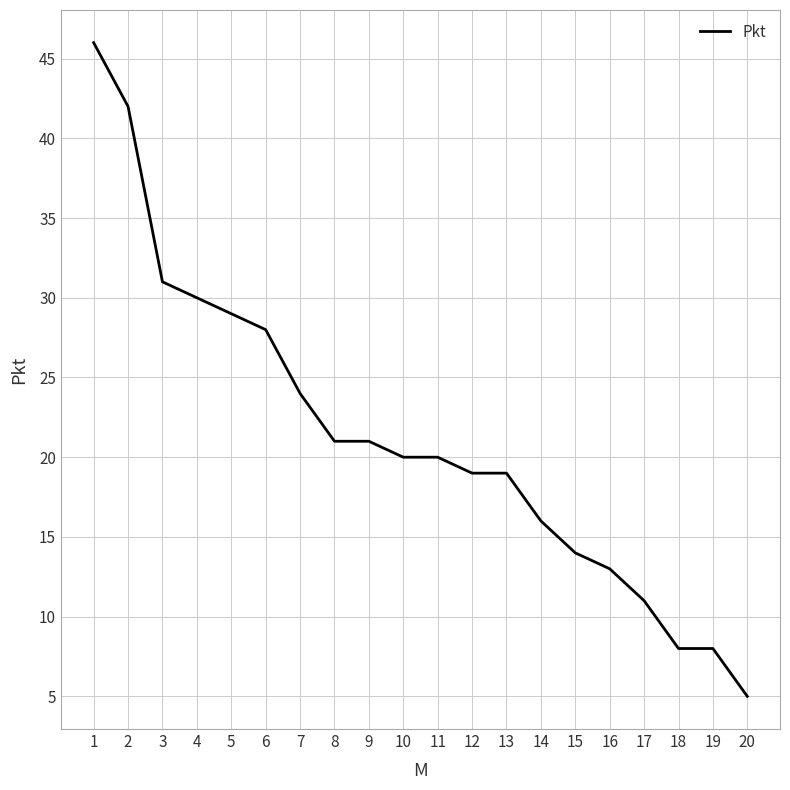

Does the chart display data point markers on the line(s)?

No